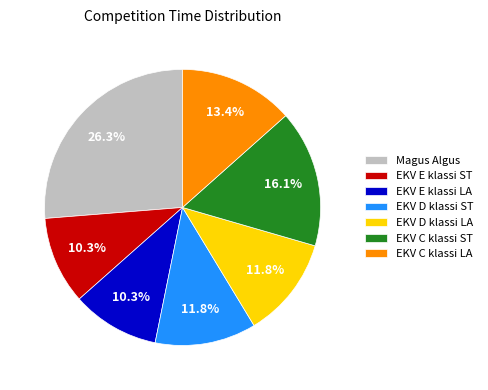

Which slice is the largest?

Magus Algus